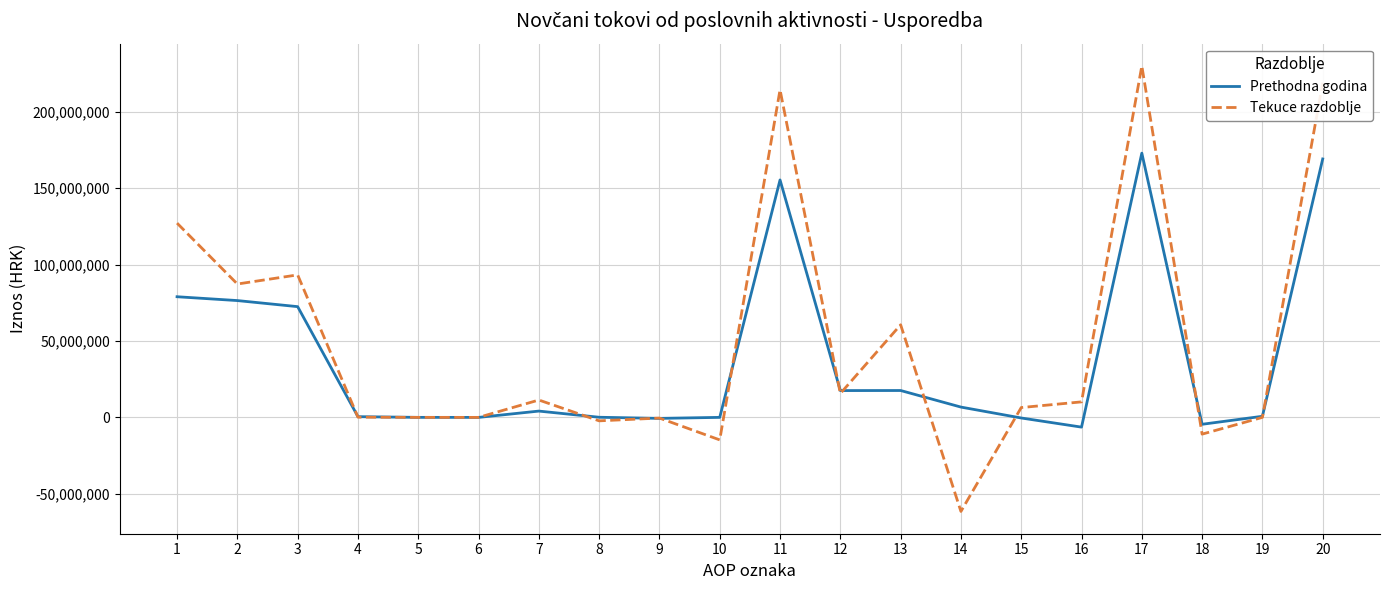

What is the minimum value for Tekuce razdoblje?

-61544737